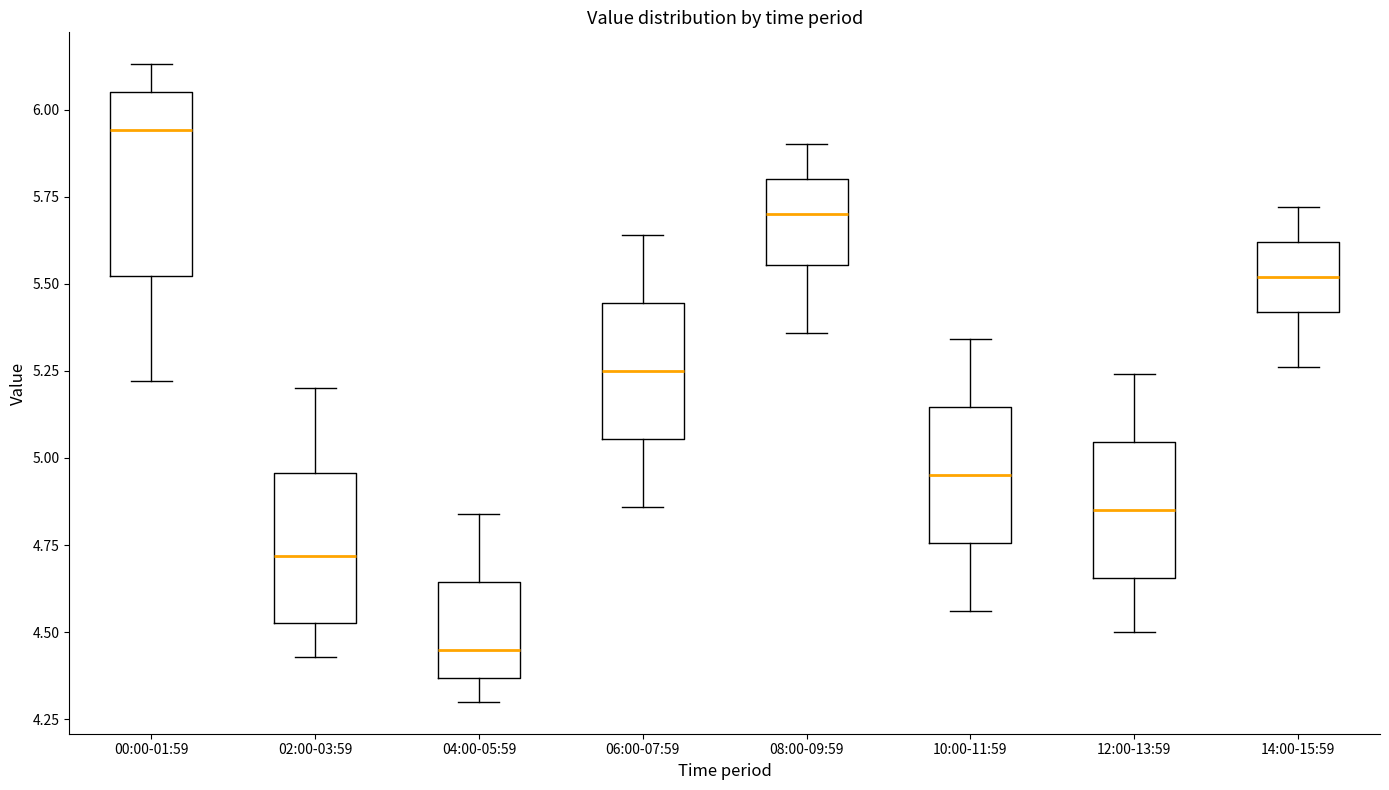

Which box's median line is the highest?

00:00-01:59